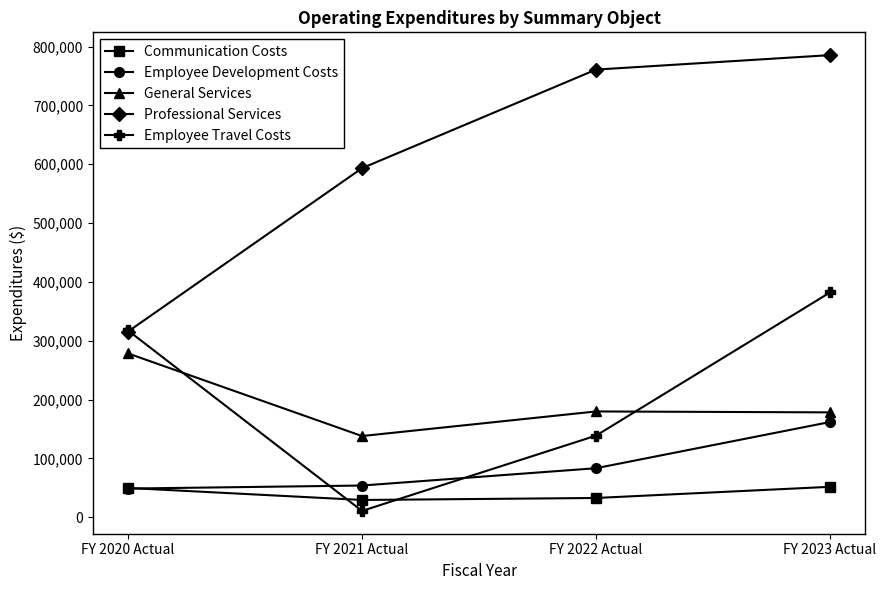

Which series changed the most between FY 2020 Actual and FY 2022 Actual?

Professional Services